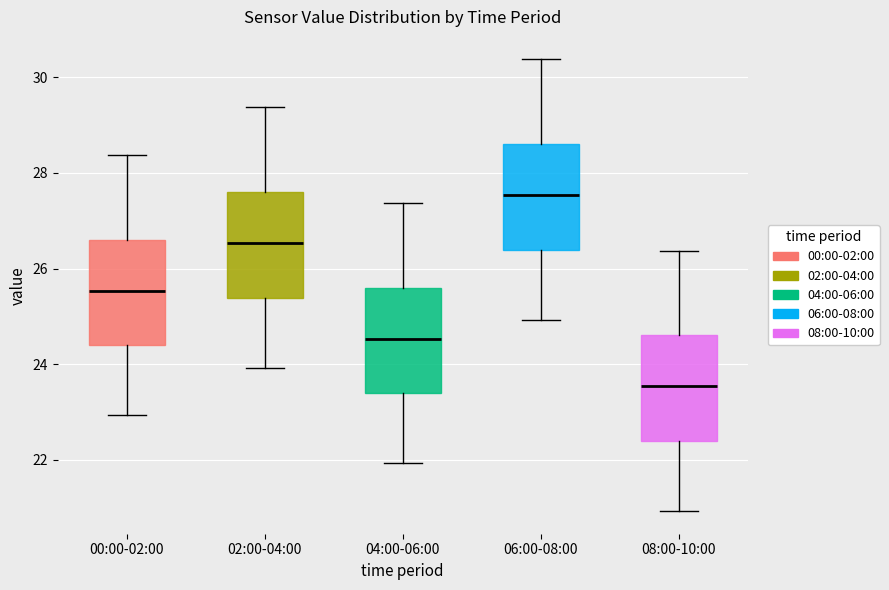

Reading left to right, read every box against the y-axis: the position of its median line, the range the box covers, and the ends of its whiskers. The values are not printed on the chart, so give them approximately, as read against the axis.

00:00-02:00: median 25.6, box 24.4 to 26.6, whiskers 23.0 to 28.4
02:00-04:00: median 26.6, box 25.4 to 27.6, whiskers 24.0 to 29.4
04:00-06:00: median 24.6, box 23.4 to 25.6, whiskers 22.0 to 27.4
06:00-08:00: median 27.6, box 26.4 to 28.6, whiskers 25.0 to 30.4
08:00-10:00: median 23.6, box 22.4 to 24.6, whiskers 21.0 to 26.4